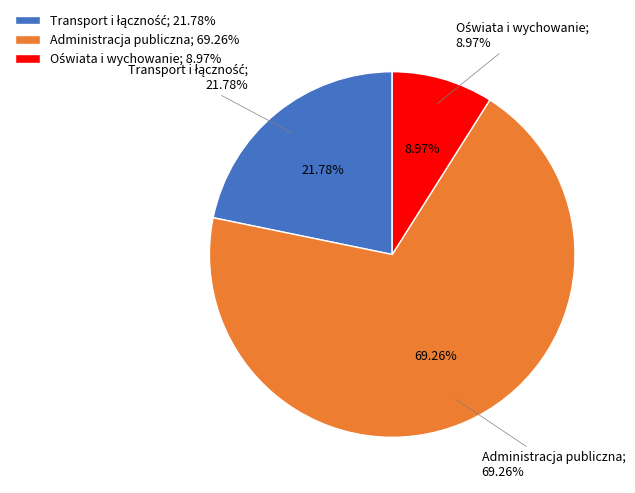

What percentage is NOT represented by Administracja publiczna?

30.7%